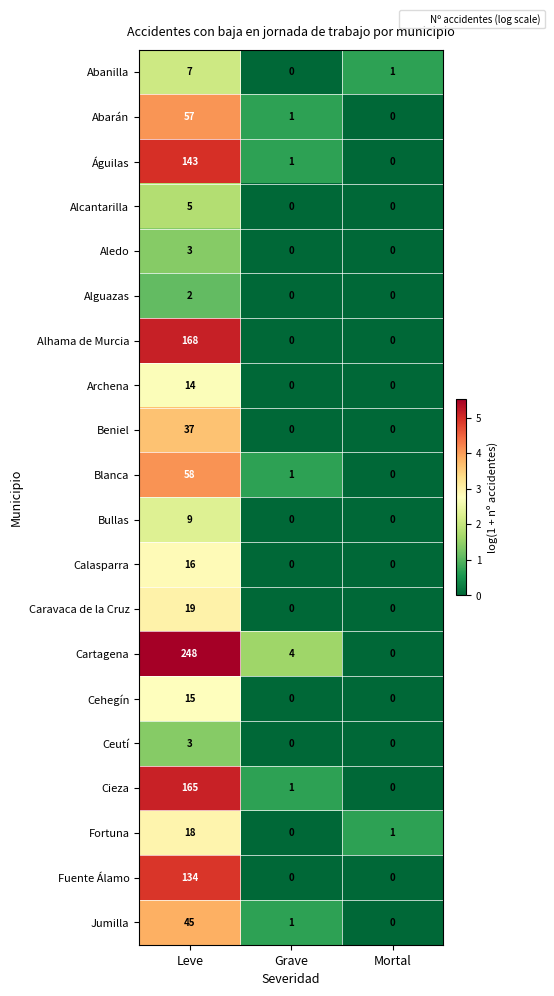

The value of Cieza at Grave is 1. True or false?

True